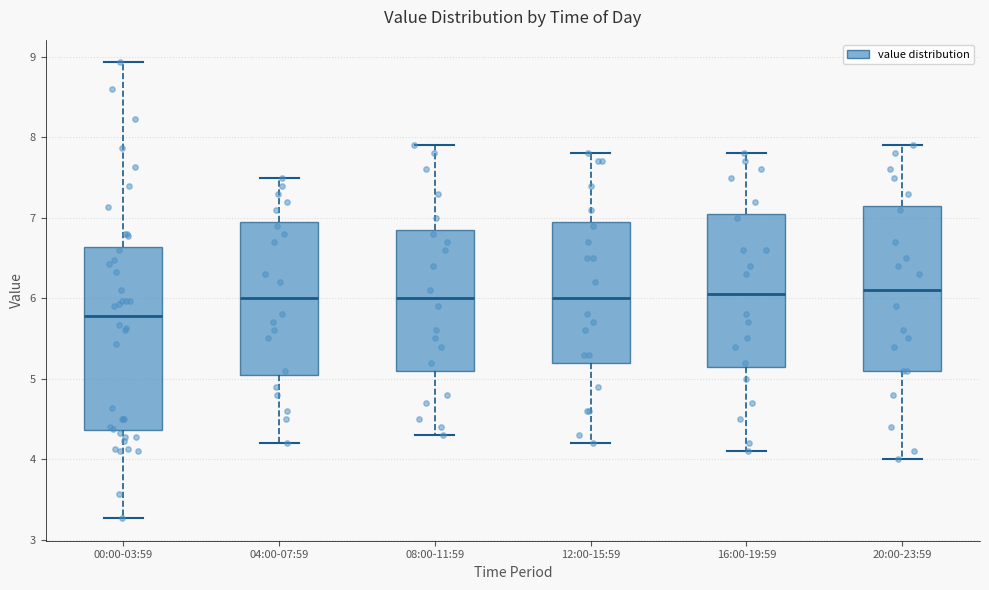

Comparing the boxes themselves (not the whiskers), which one is the tallest?

00:00-03:59